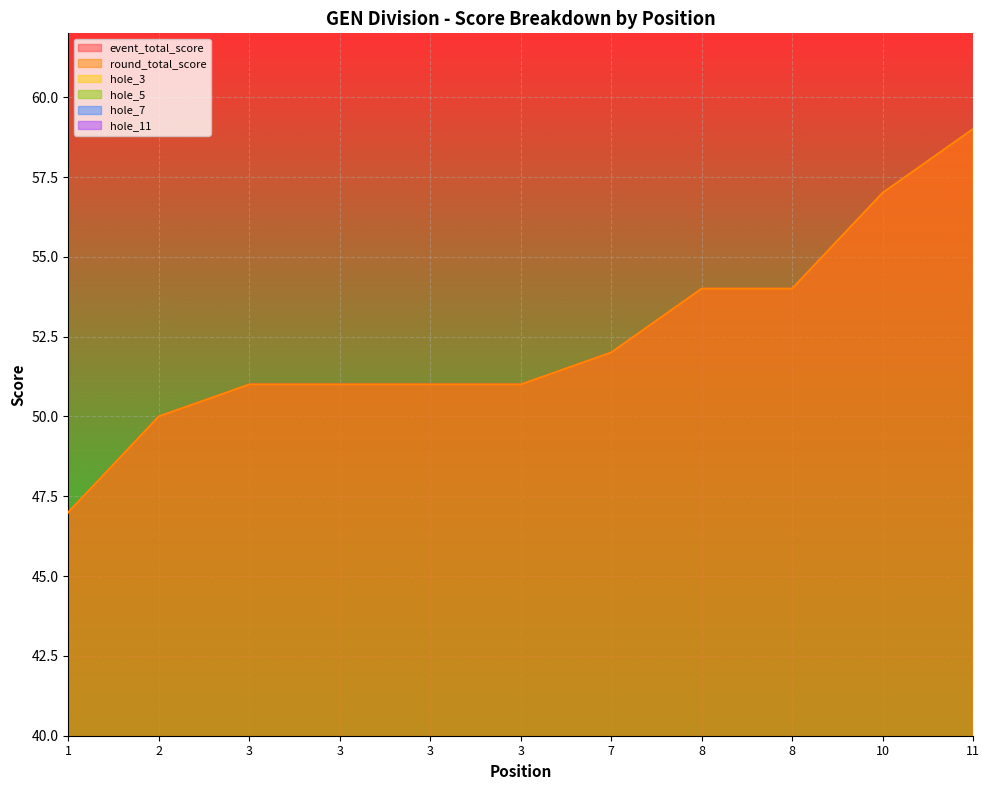

What is the highest value of the hole_5 series?

5